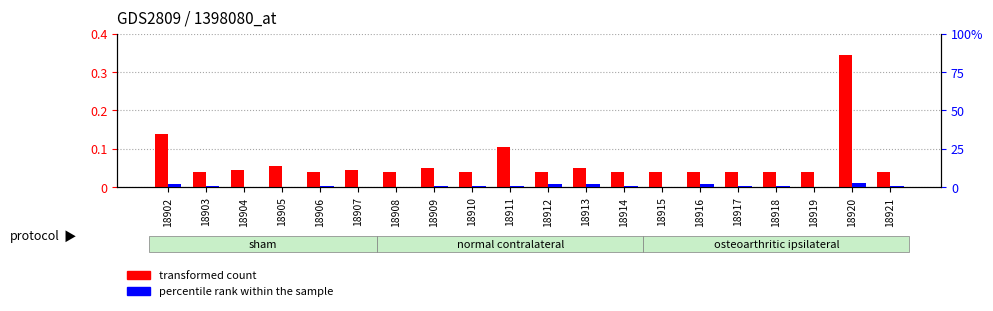

What is the difference between the maximum and minimum values in the percentile rank within the sample series?

3.0